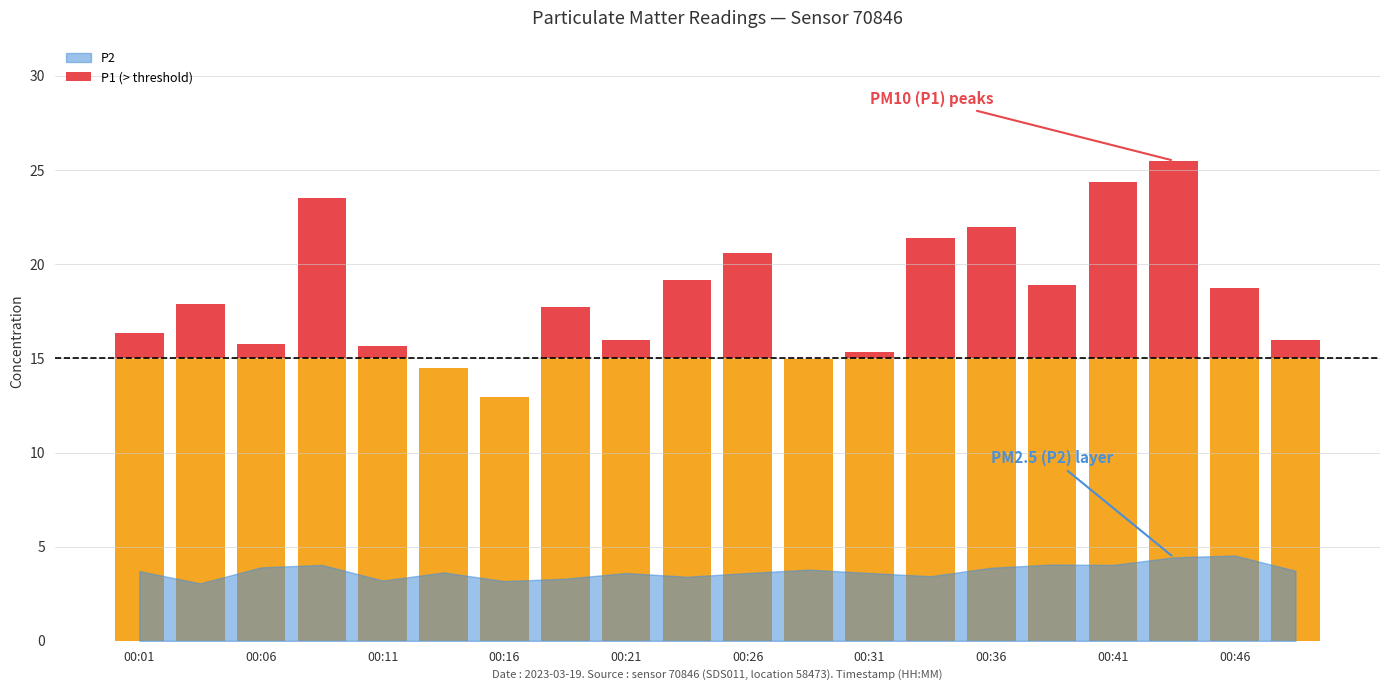

Is the value of P2 at 00:26 greater than the value of P1 at 00:48?

No